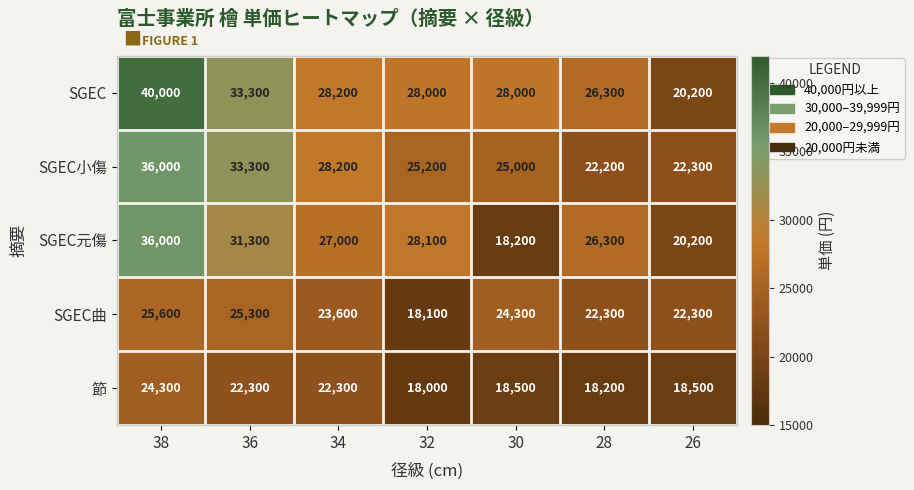

What is the sum of the SGEC values at 32 and 38?

68000